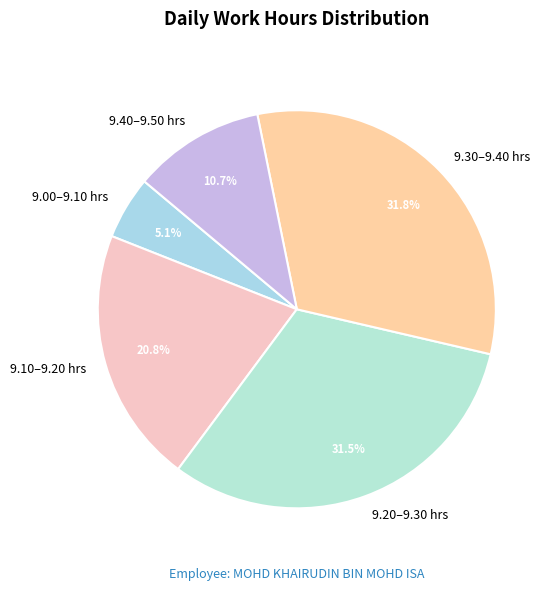

How many segments does this pie chart have?

5